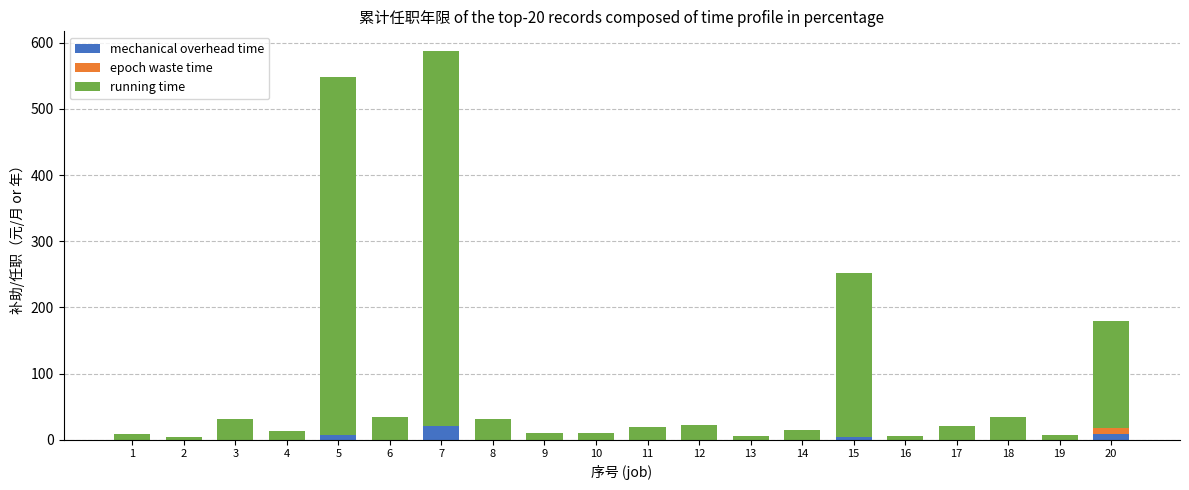

Are the bars grouped side by side (vs. stacked)?

No